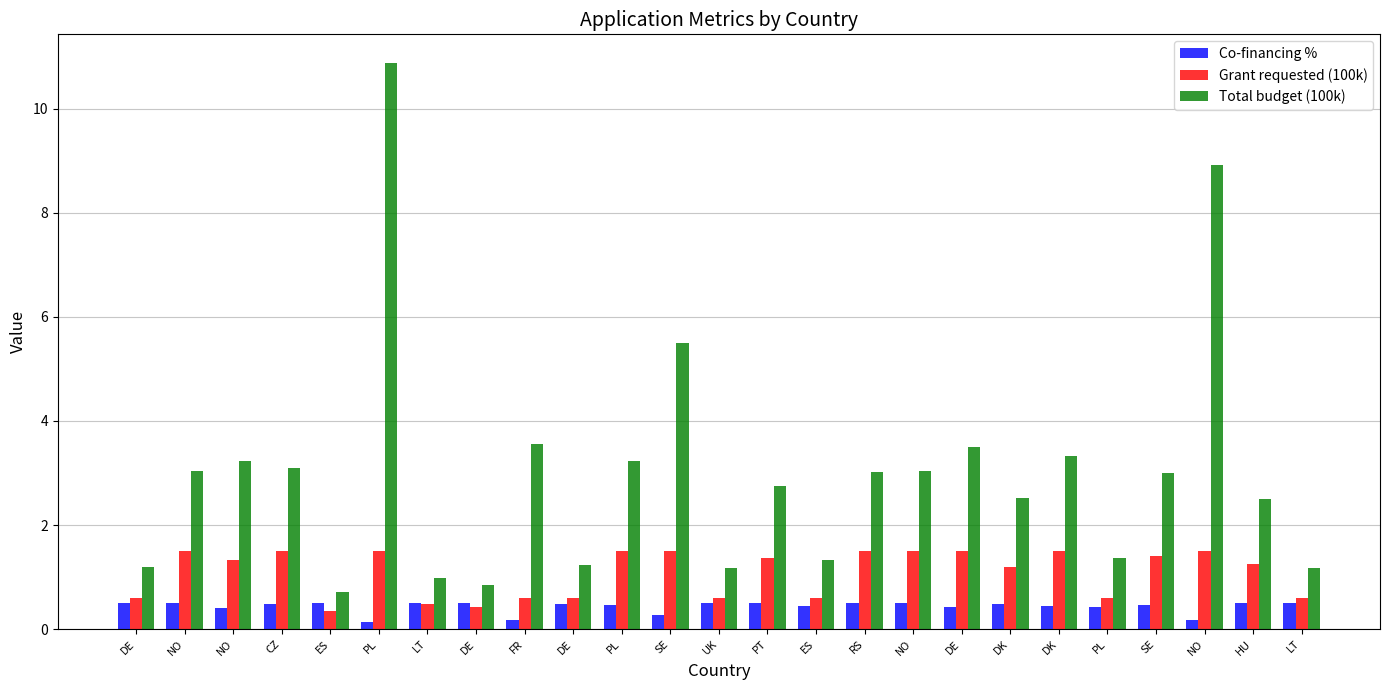

At which label is Total budget (100k) closest to 5?

SE